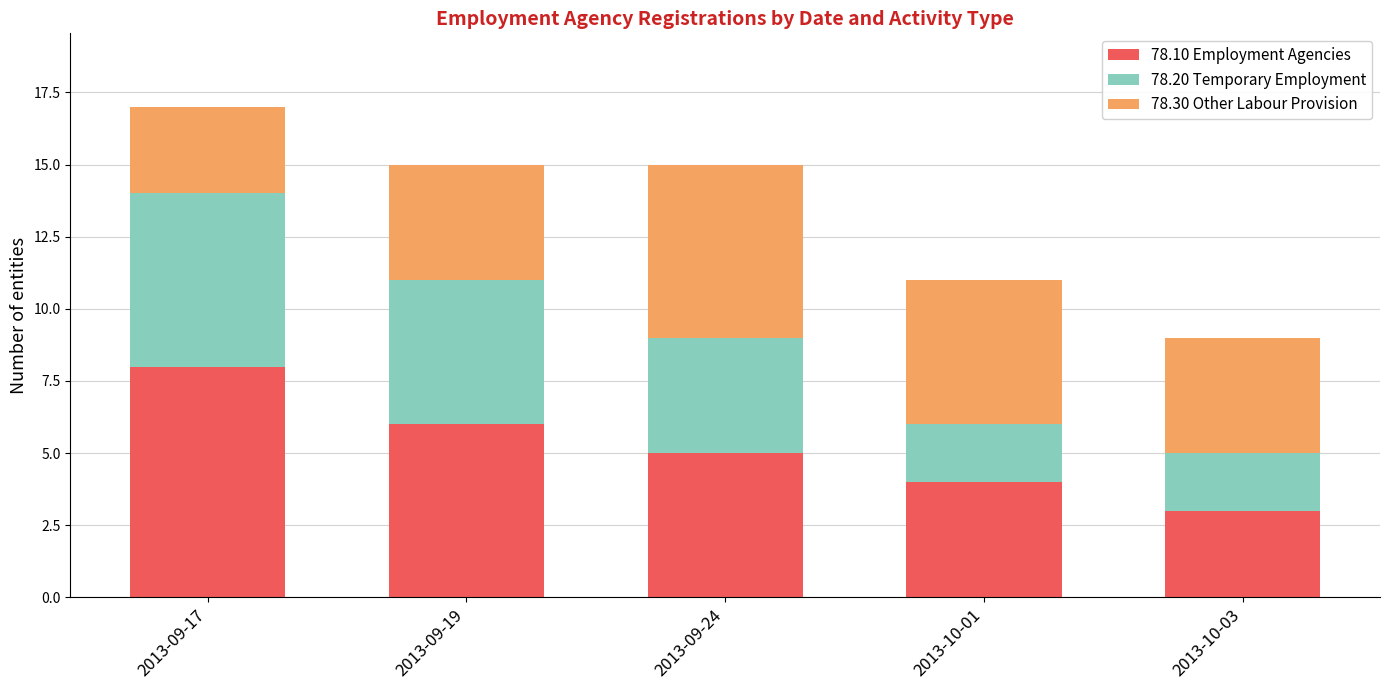

At which category is the sum across all series the highest?

2013-09-17